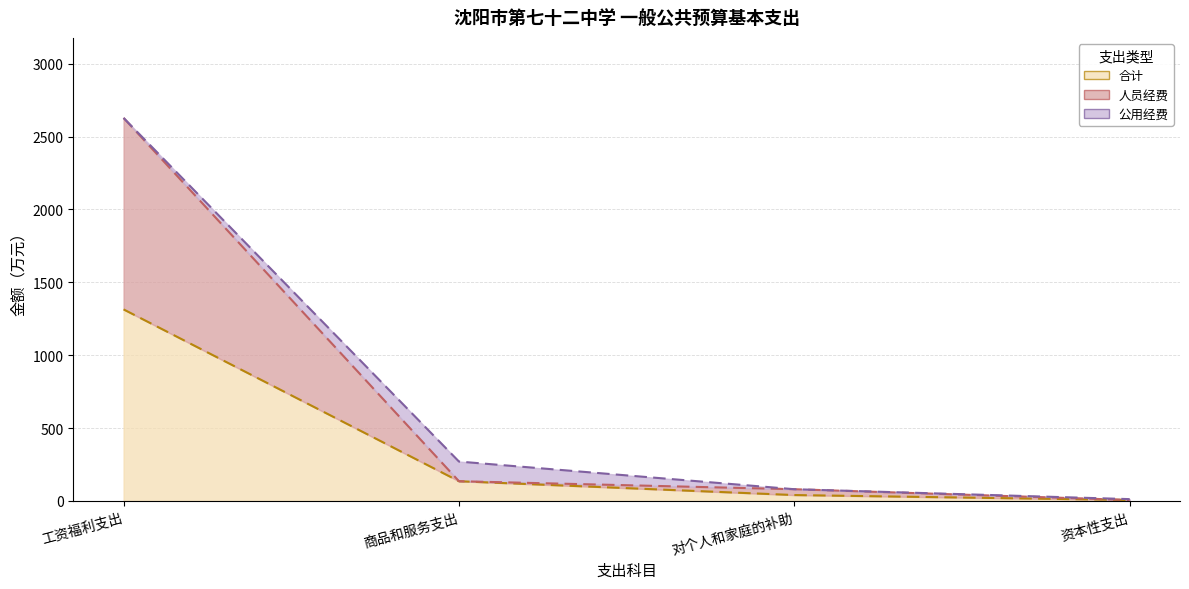

How many values in the 人员经费 series are below 134?

2